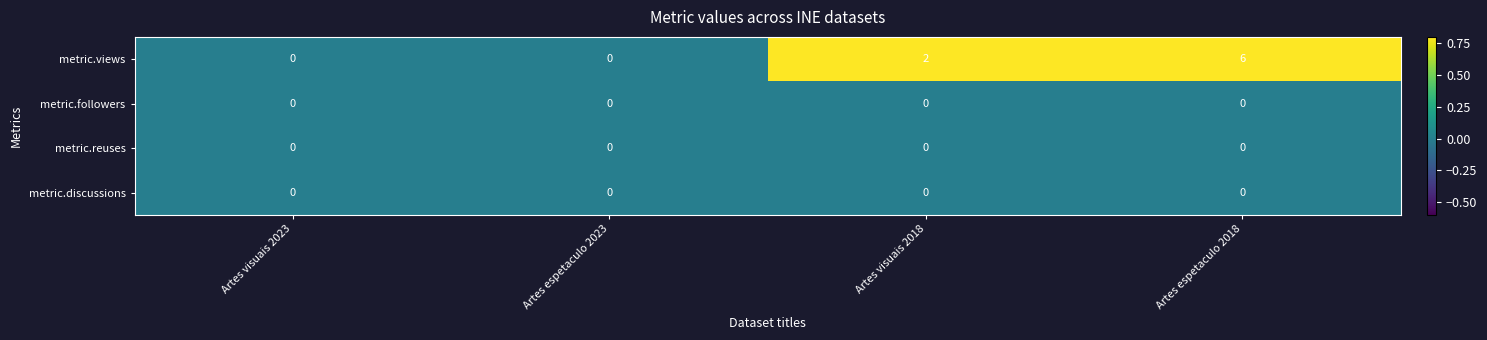

How many distinct data groups are displayed?

4